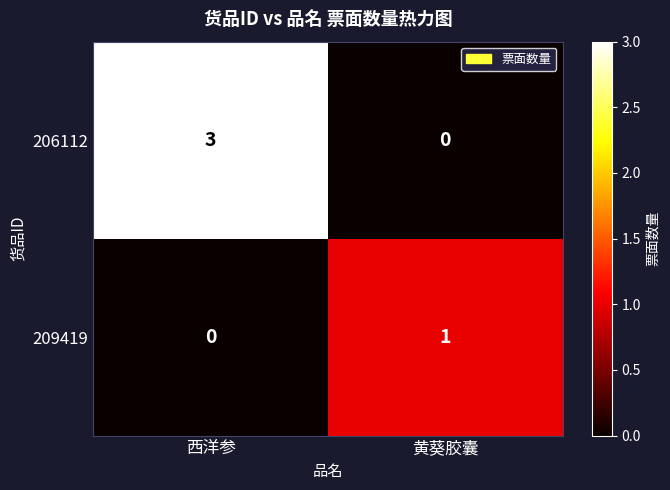

Rank the series by their maximum value, from highest to lowest.

206112, 209419